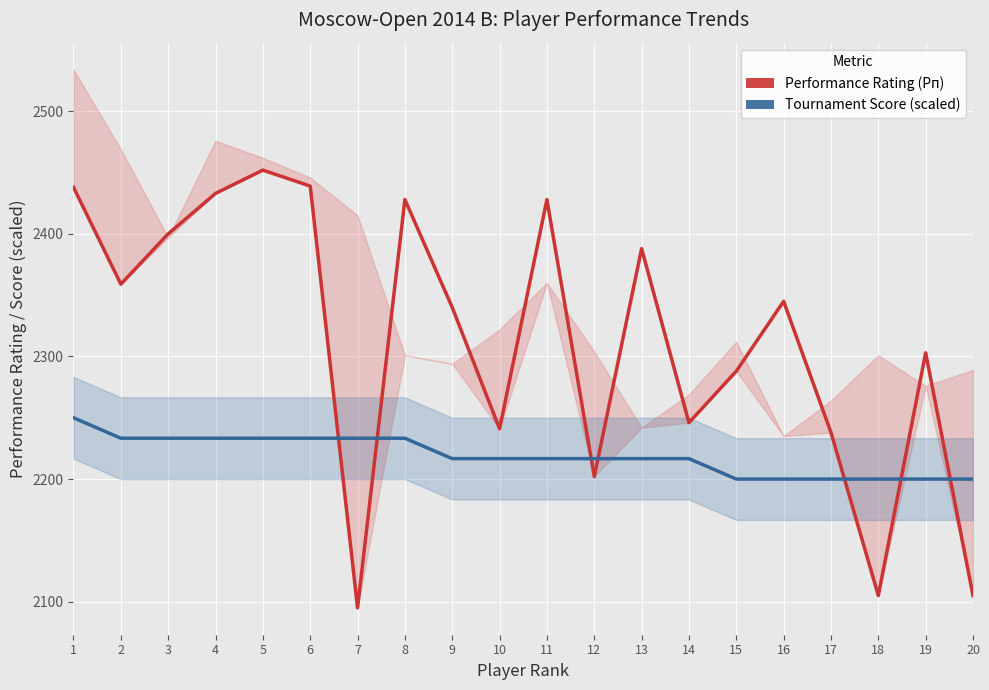

Reading left to right, transcribe all the data shown in this chart.

Performance Rating (Рп): 2438.0	2359.0	2400.0	2433.0	2452.0	2439.0	2095.0	2428.0	2340.0	2241.0	2428.0	2202.0	2388.0	2246.0	2288.0	2345.0	2238.0	2105.0	2303.0	2105.0
Tournament Score (scaled): 2250.0	2233.3	2233.3	2233.3	2233.3	2233.3	2233.3	2233.3	2216.7	2216.7	2216.7	2216.7	2216.7	2216.7	2200.0	2200.0	2200.0	2200.0	2200.0	2200.0